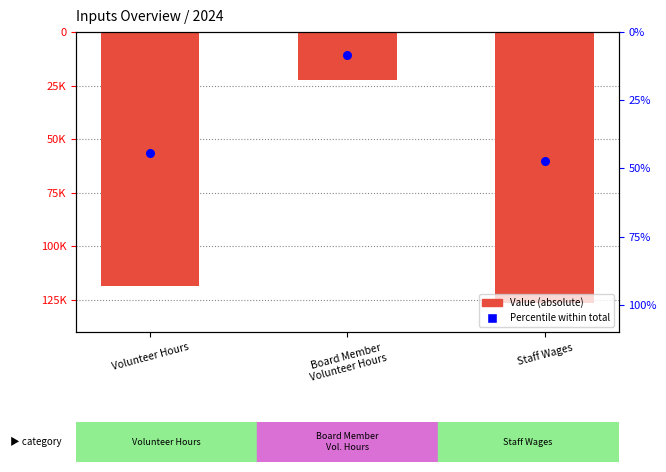

Which series reaches the minimum Y coordinate?

Value